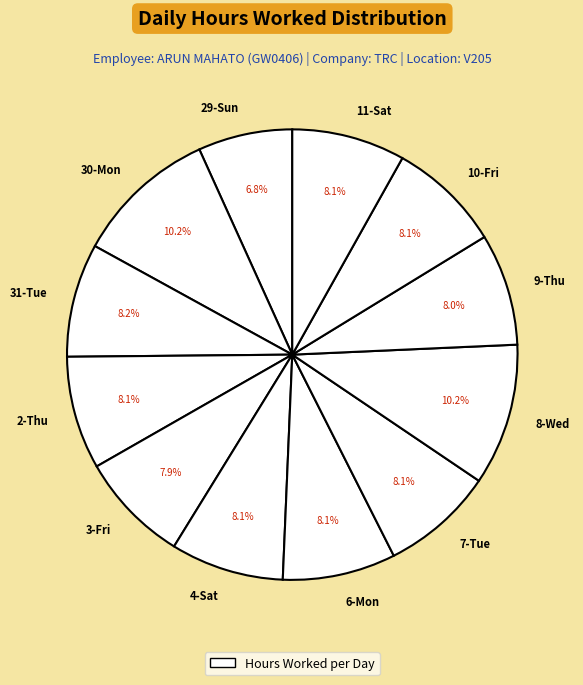

How many slices are in this pie chart?

12